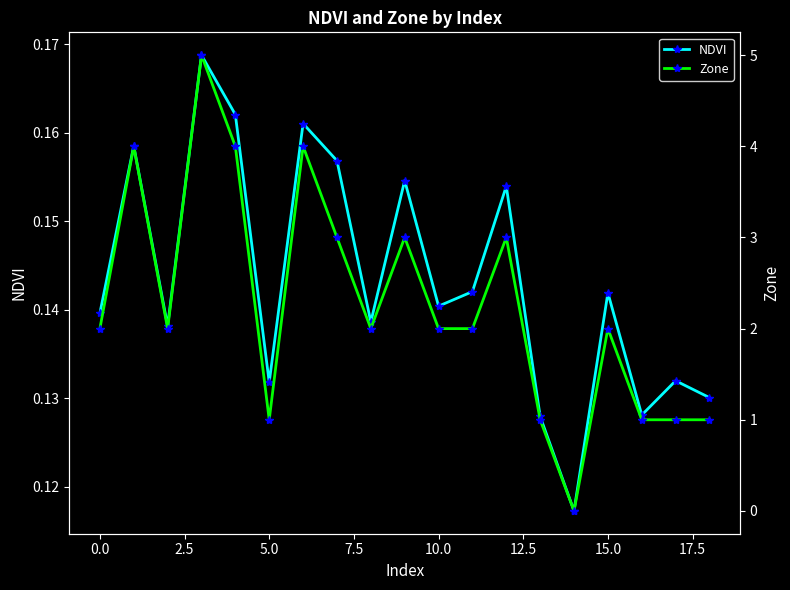

How many lines are shown in the chart?

2